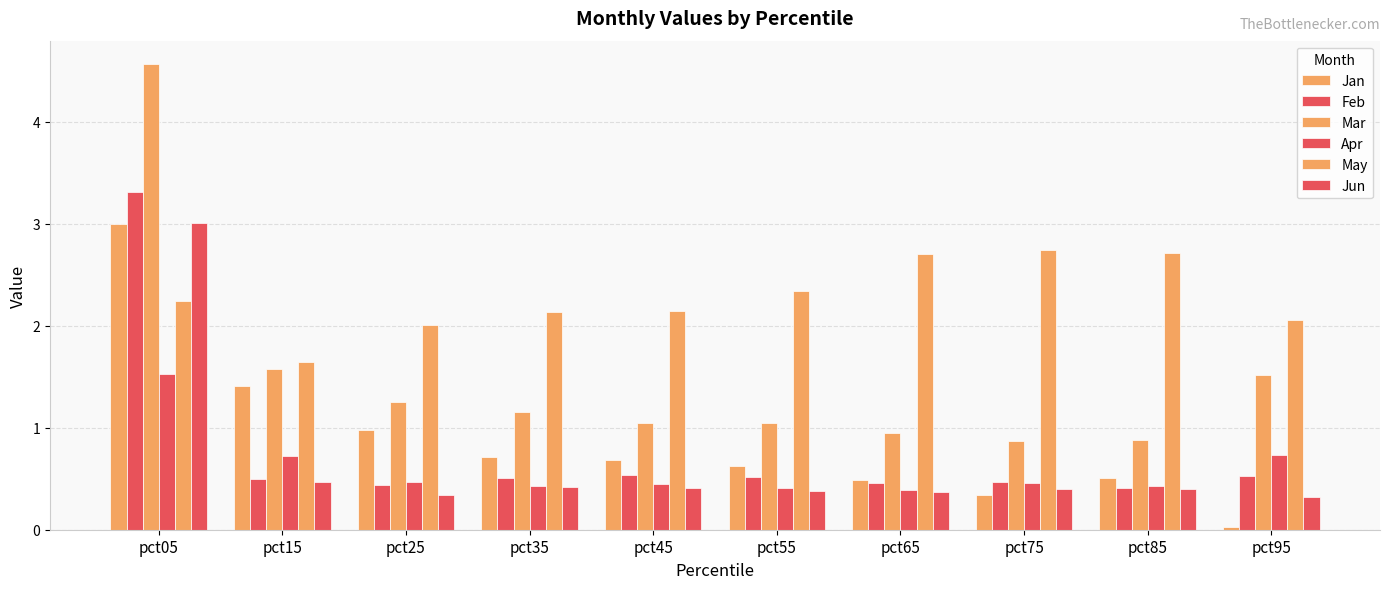

Does the chart contain stacked bars?

No